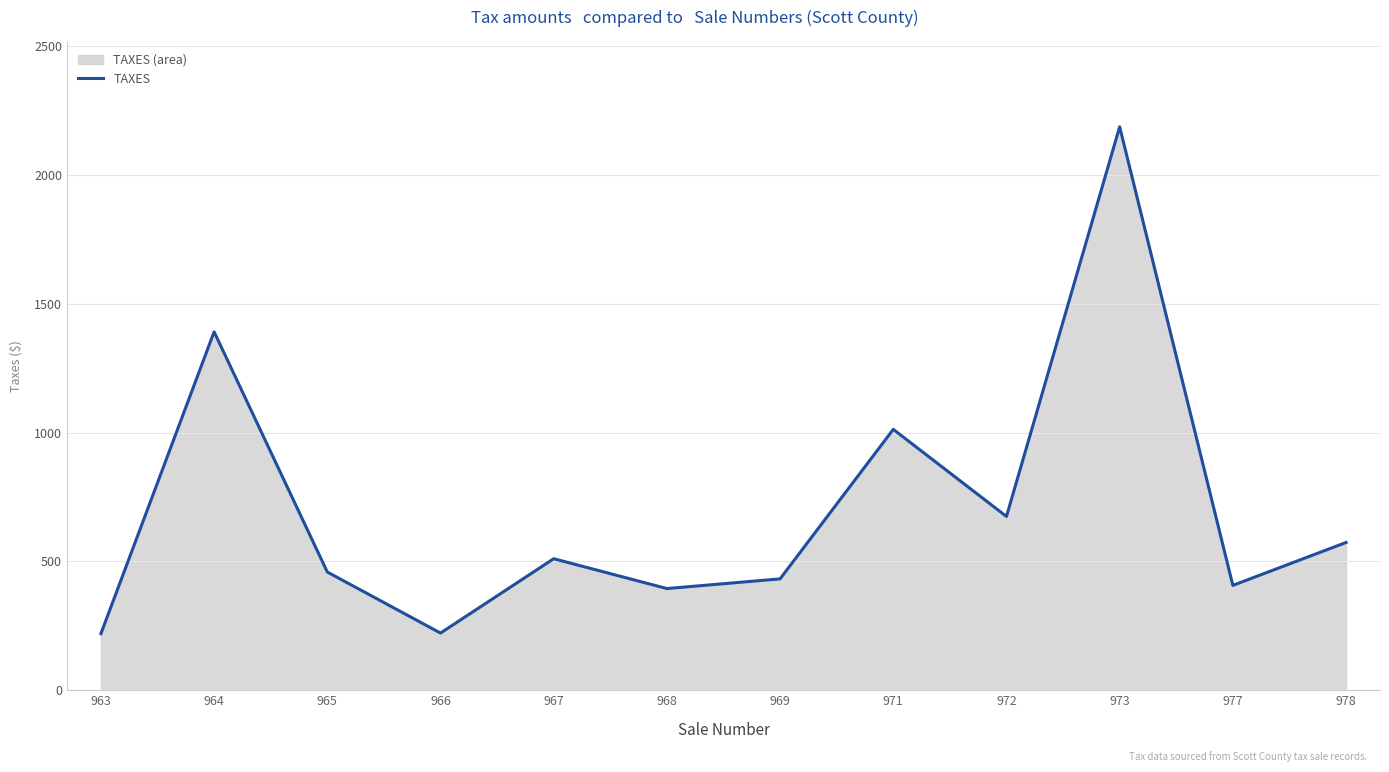

At which category does the data reach its first local valley?

966